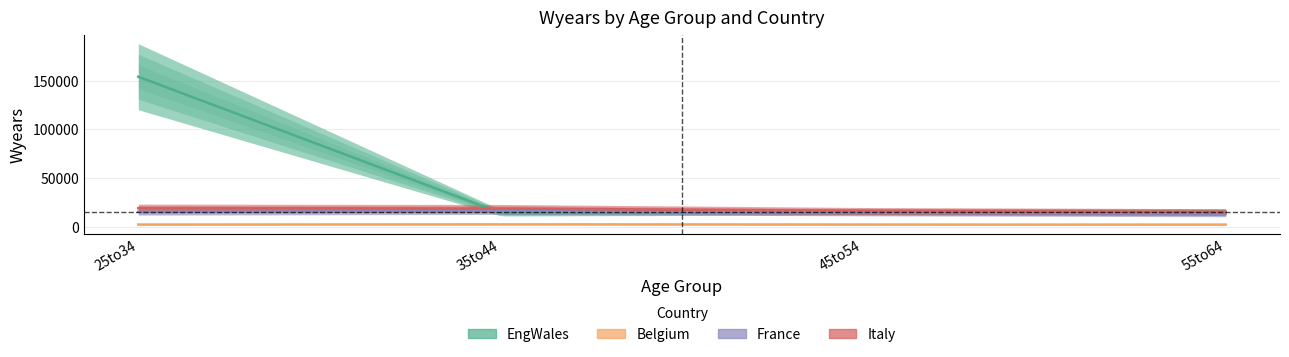

Is the value of Belgium at 45to54 greater than the value of Italy at 45to54?

No